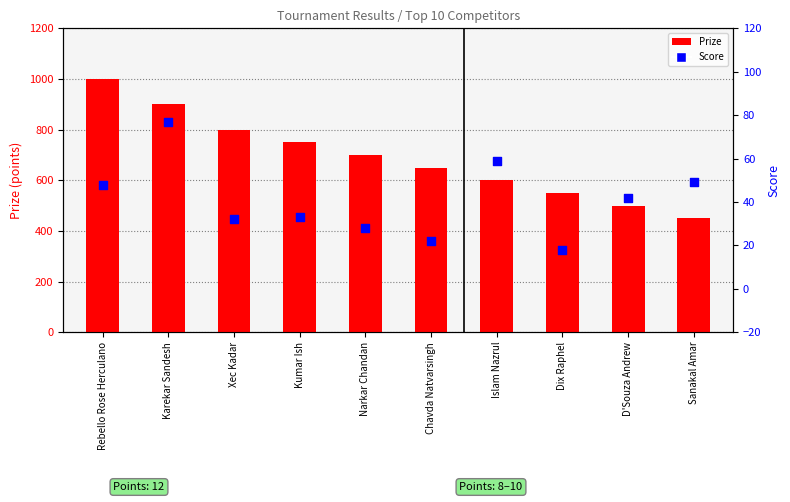

Is the value of Score at Sanakal Amar greater than the value of Prize at D'Souza Andrew?

No